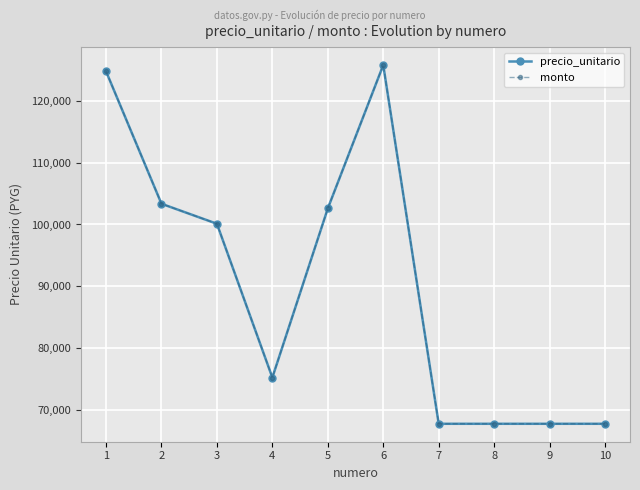

Where is the first local minimum for monto?

4